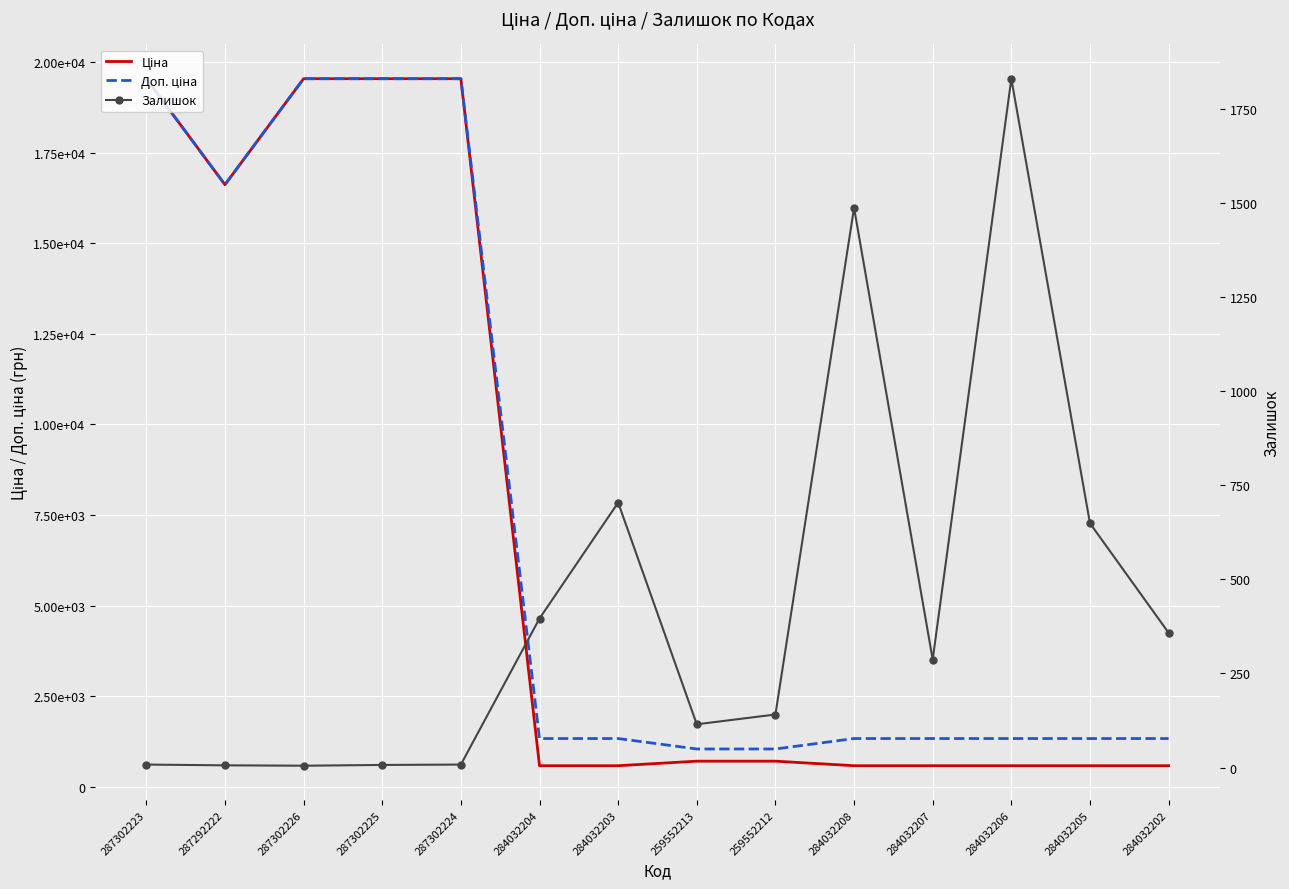

What is the difference between the maximum and minimum values in the Ціна series?

18962.3